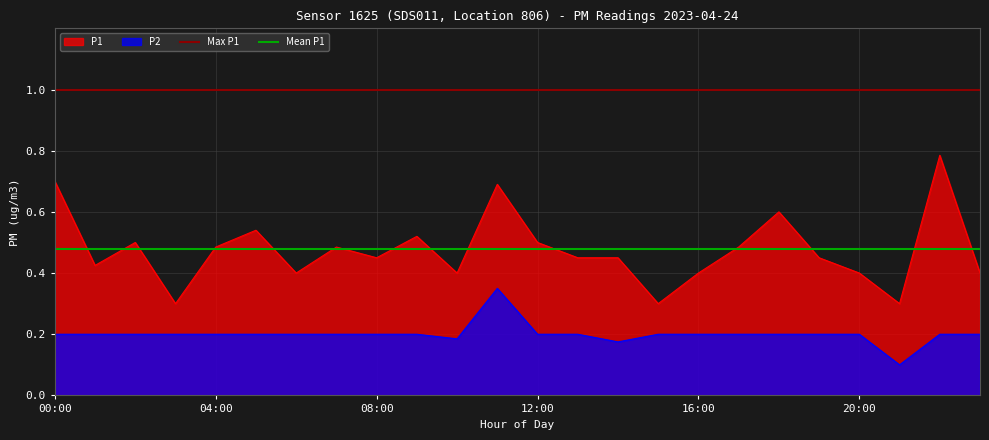

Is it true that P2 equals 0.2 at 08:00?

True